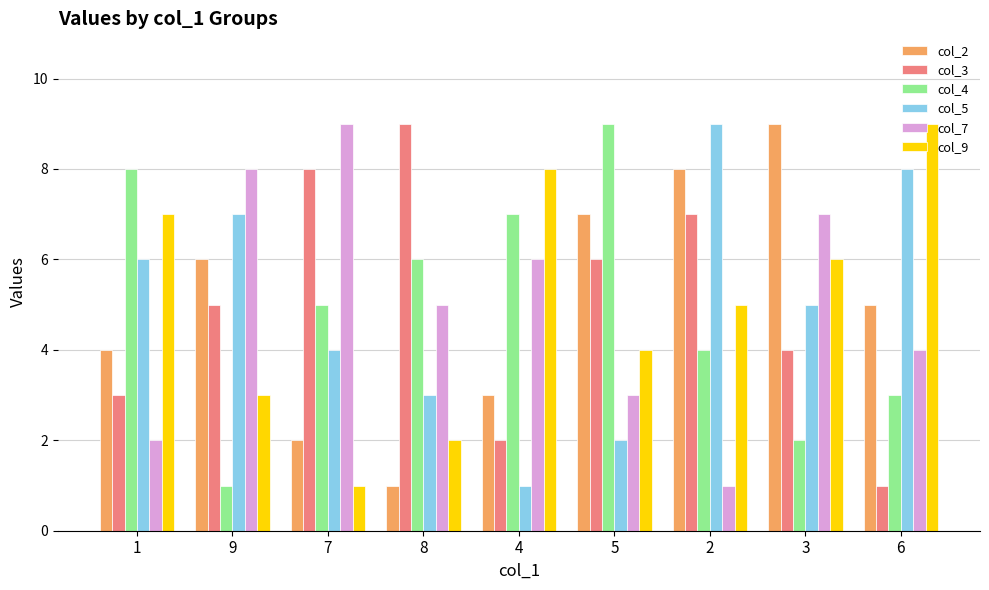

Is it true that col_7 equals 9 at 3?

False